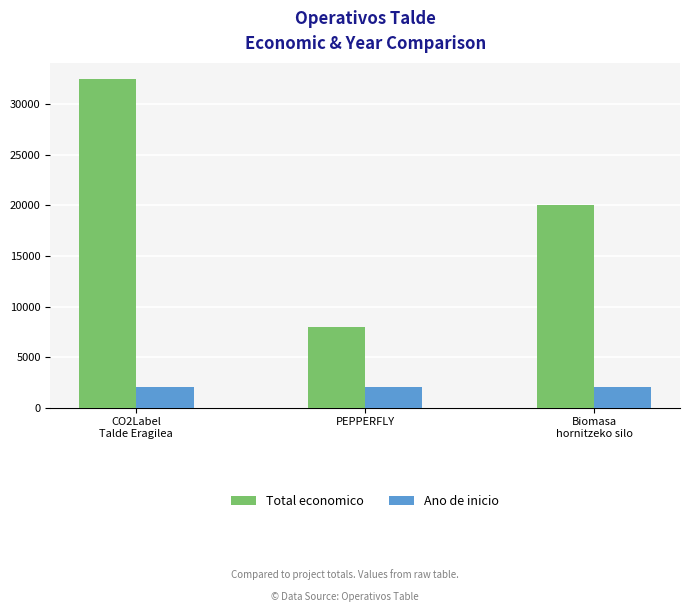

Read the Ano de inicio value at CO2Label
Talde Eragilea.

2018